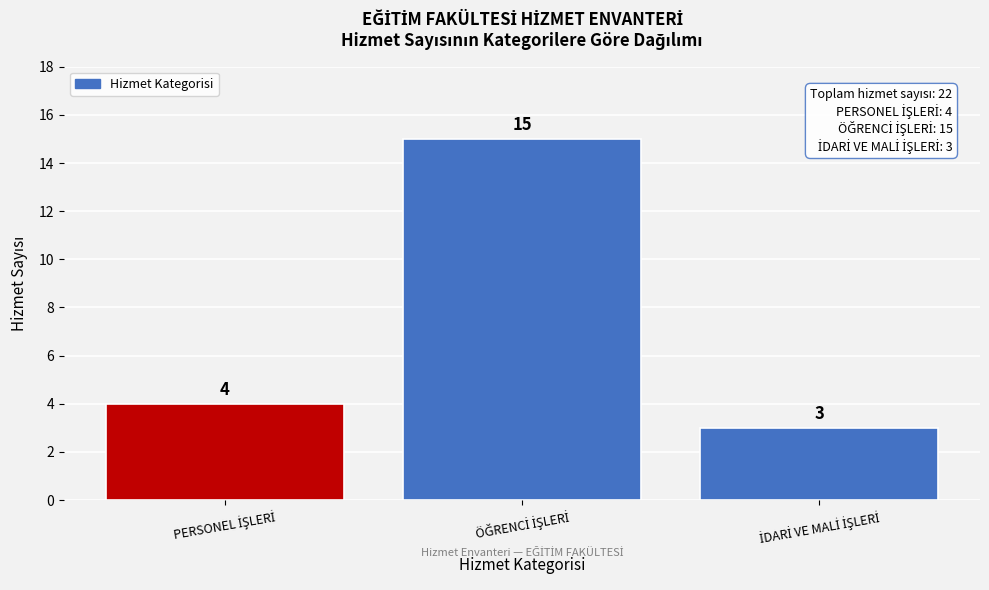

Reading left to right, extract all data points from this chart.

4	15	3